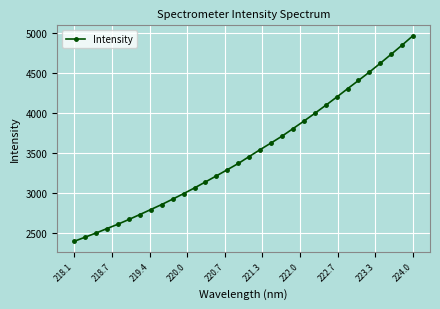

What is the difference between the maximum and minimum values?

2571.7